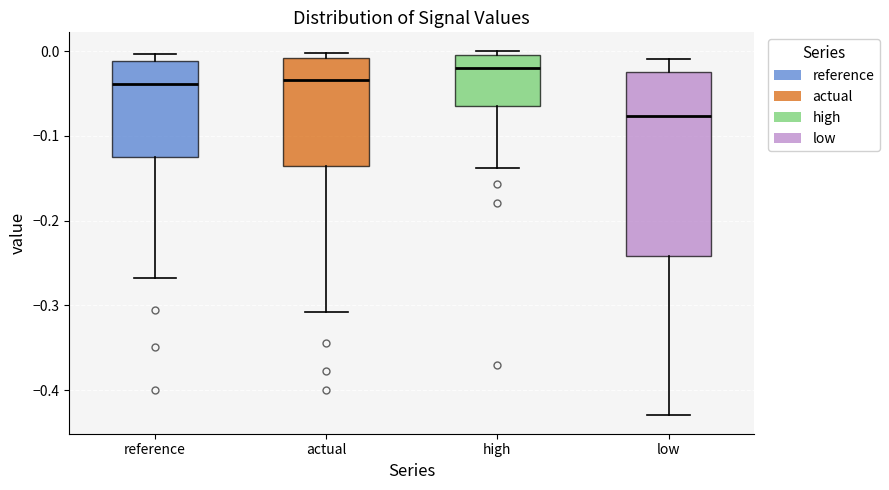

Which box's median line is the lowest?

low